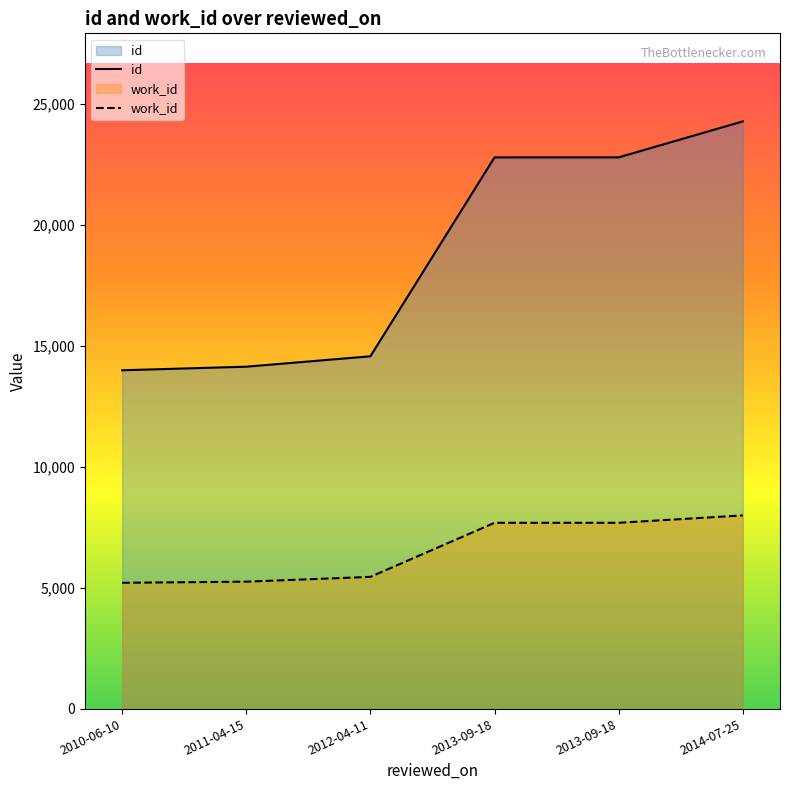

At which category does the chart reach its minimum across all series?

2010-06-10